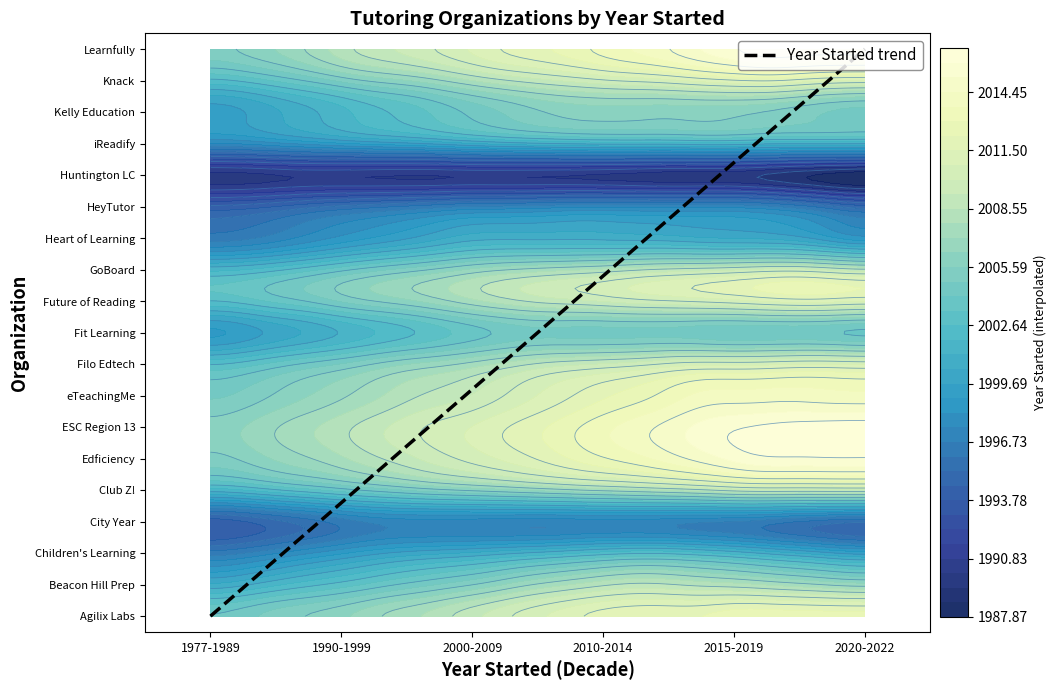

How many data points are above 9?

9